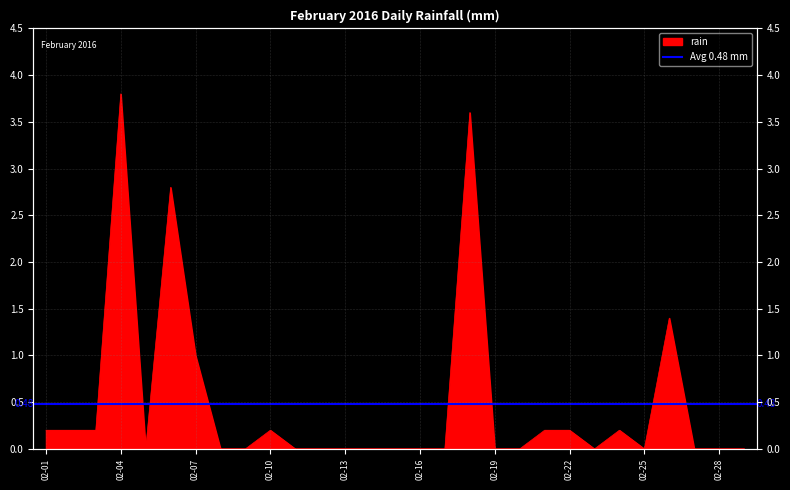

Reading left to right, transcribe all the data shown in this chart.

0.2	0.2	0.2	3.8	0.0	2.8	1.0	0.0	0.0	0.2	0.0	0.0	0.0	0.0	0.0	0.0	0.0	3.6	0.0	0.0	0.2	0.2	0.0	0.2	0.0	1.4	0.0	0.0	0.0